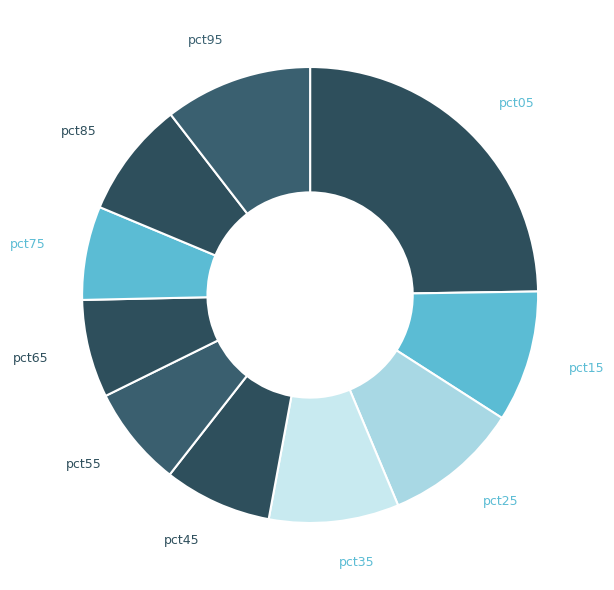

Which slice is the smallest?

pct75